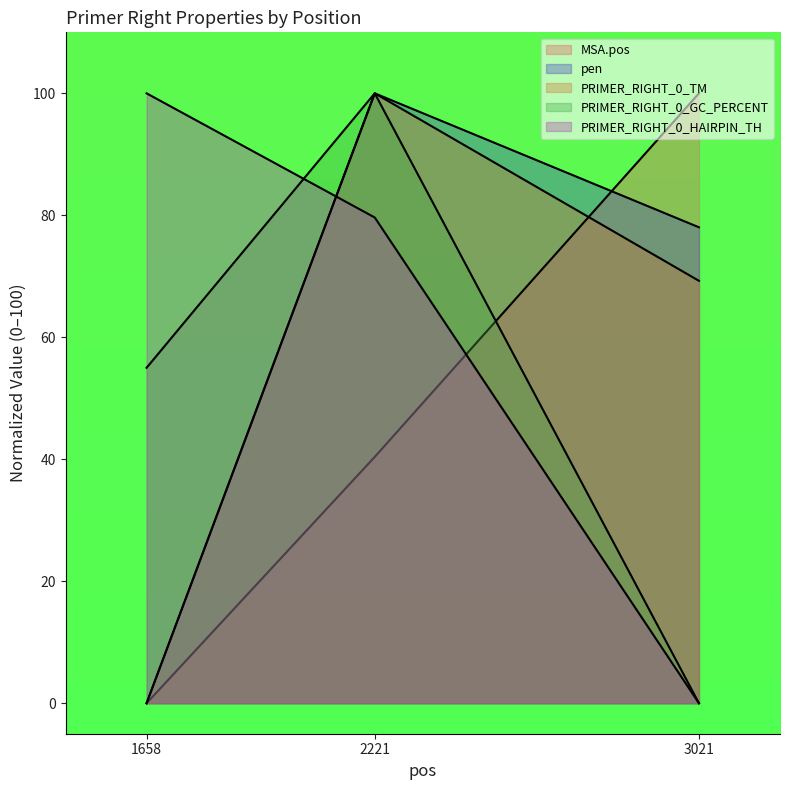

Is it true that pen equals 52.1 at 2221?

False